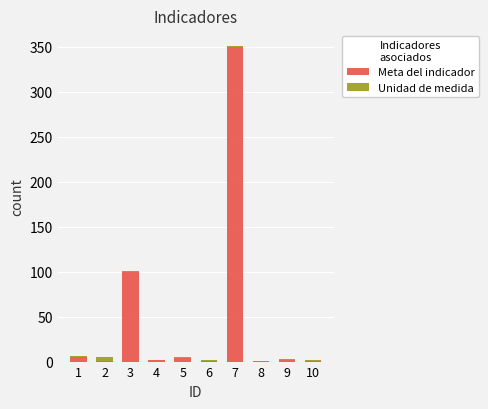

What is the average value of the Meta del indicador series?

46.6